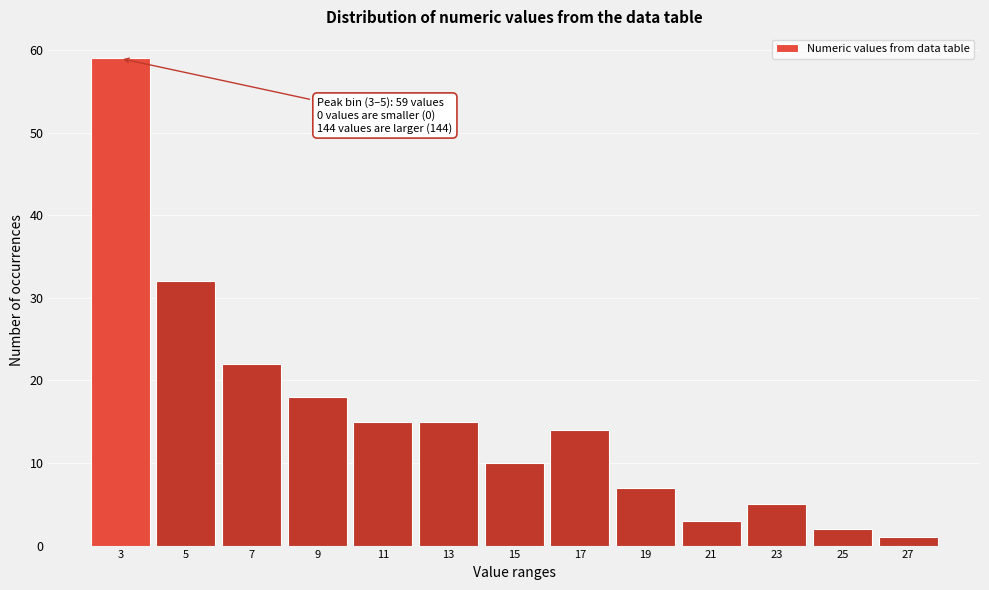

Reading right to left, what are all the values shown in this chart?

27=1	25=2	23=5	21=3	19=7	17=14	15=10	13=15	11=15	9=18	7=22	5=32	3=59